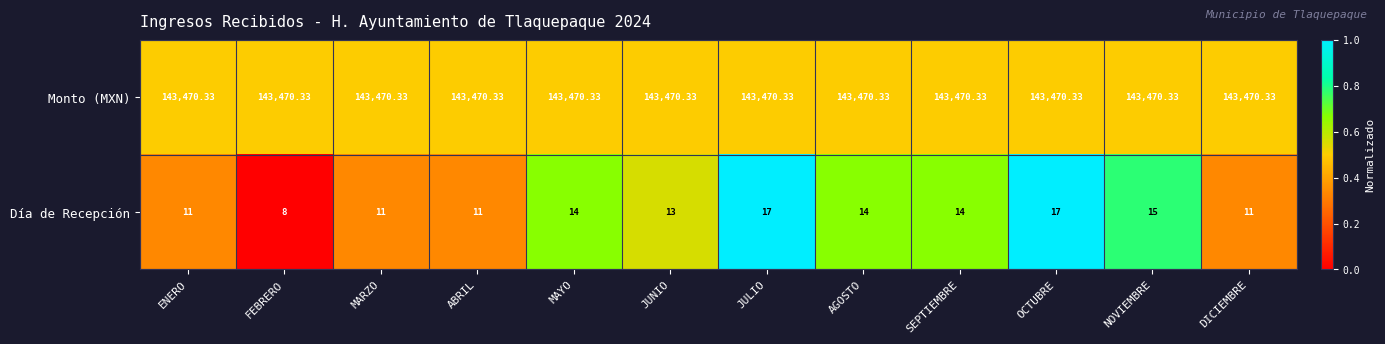

What is the spread (max minus min) of values at OCTUBRE?

143453.3